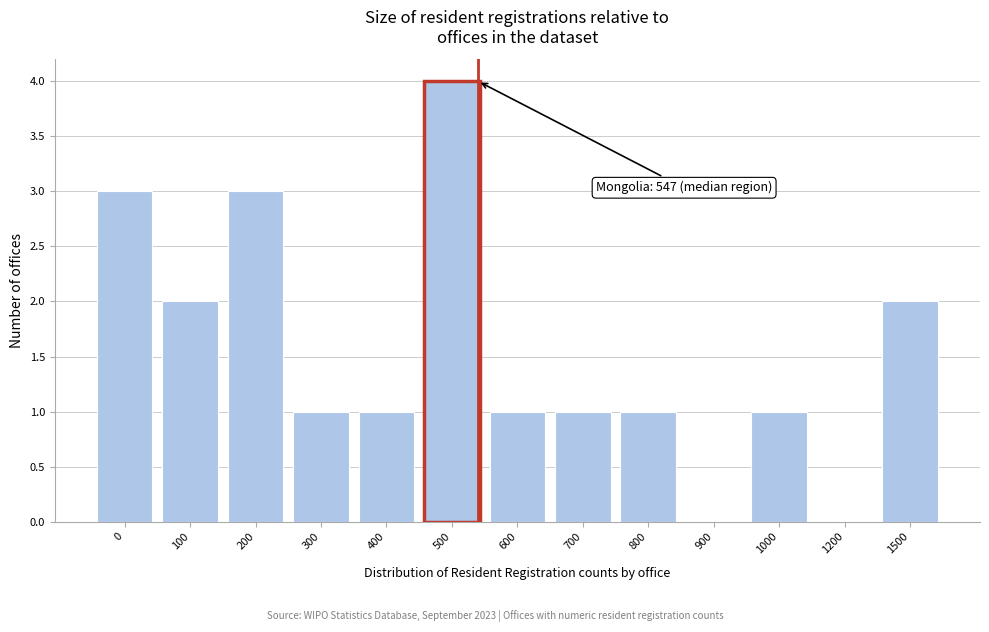

Reading right to left, transcribe all the data shown in this chart.

1500=2	1200=0	1000=1	900=0	800=1	700=1	600=1	500=4	400=1	300=1	200=3	100=2	0=3